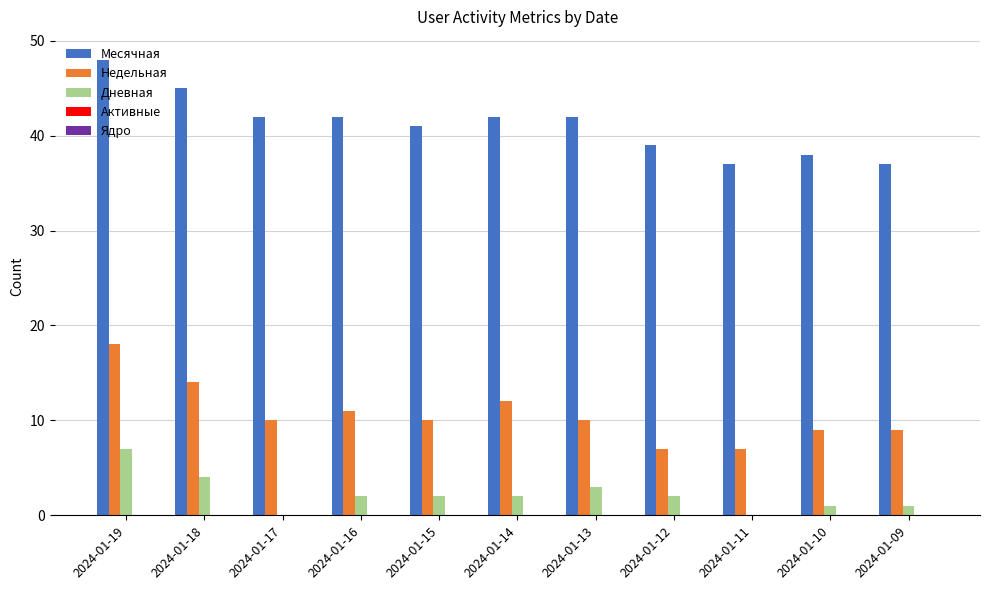

How many distinct data groups are displayed?

3